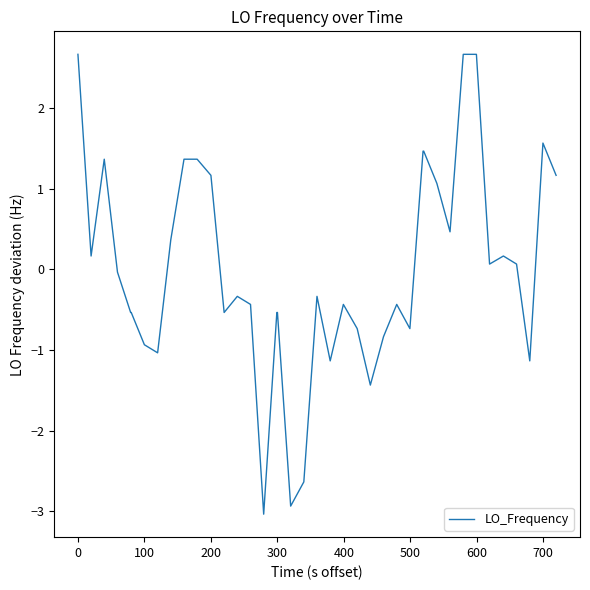

How many lines are shown in the chart?

1